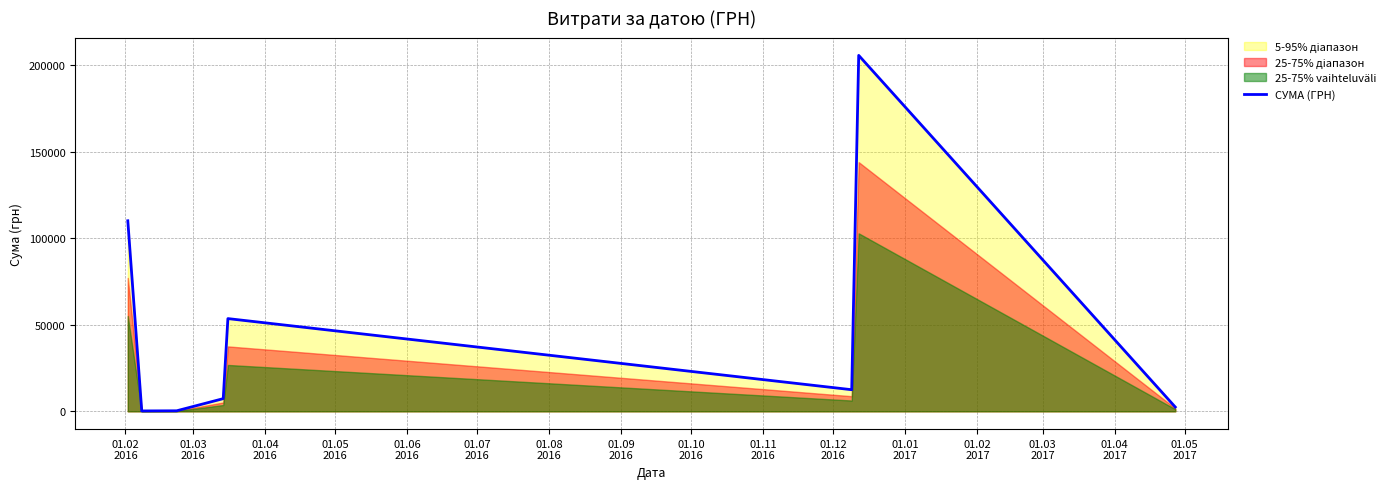

What is the value of the 4th point from the left?

7324.3